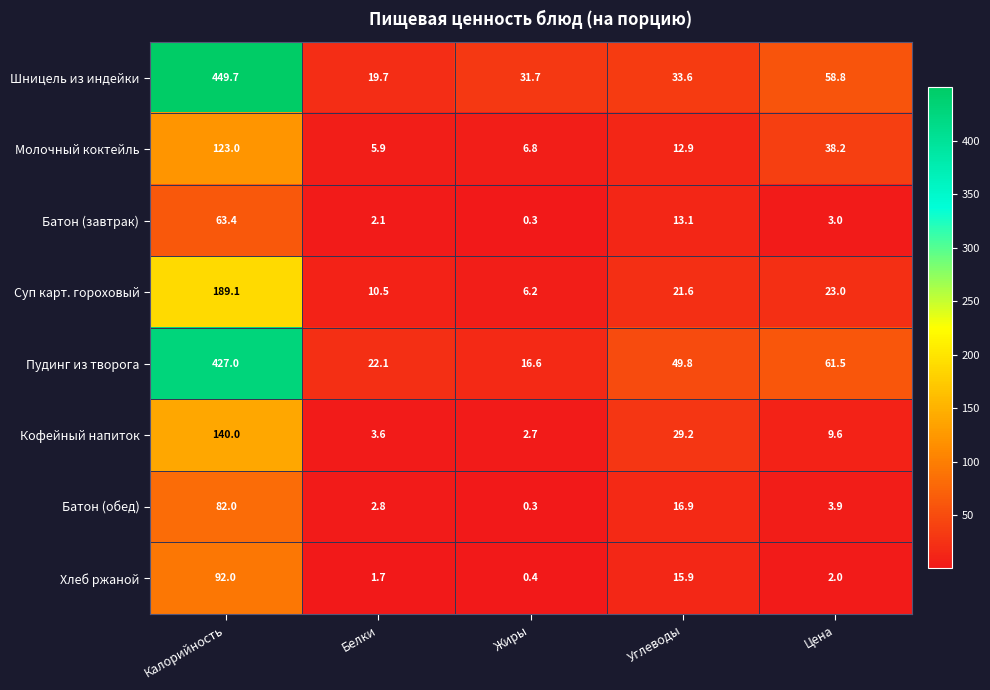

Is it true that Шницель из индейки equals 257.4 at Калорийность?

False